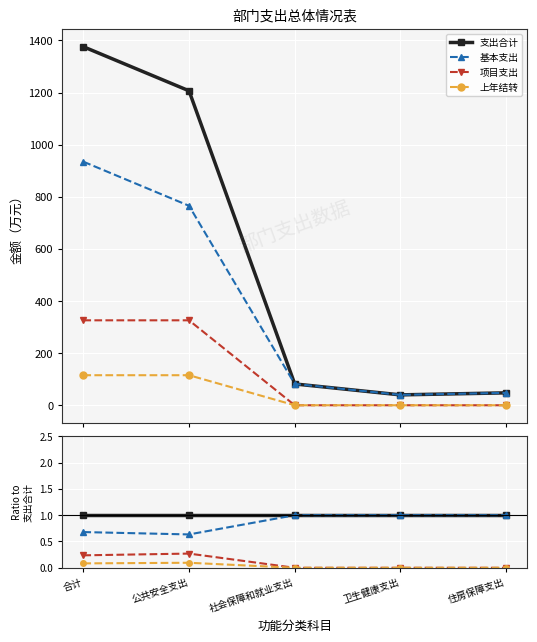

At 公共安全支出, list the series in order from largest to smallest.

支出合计, 基本支出, 项目支出, 上年结转